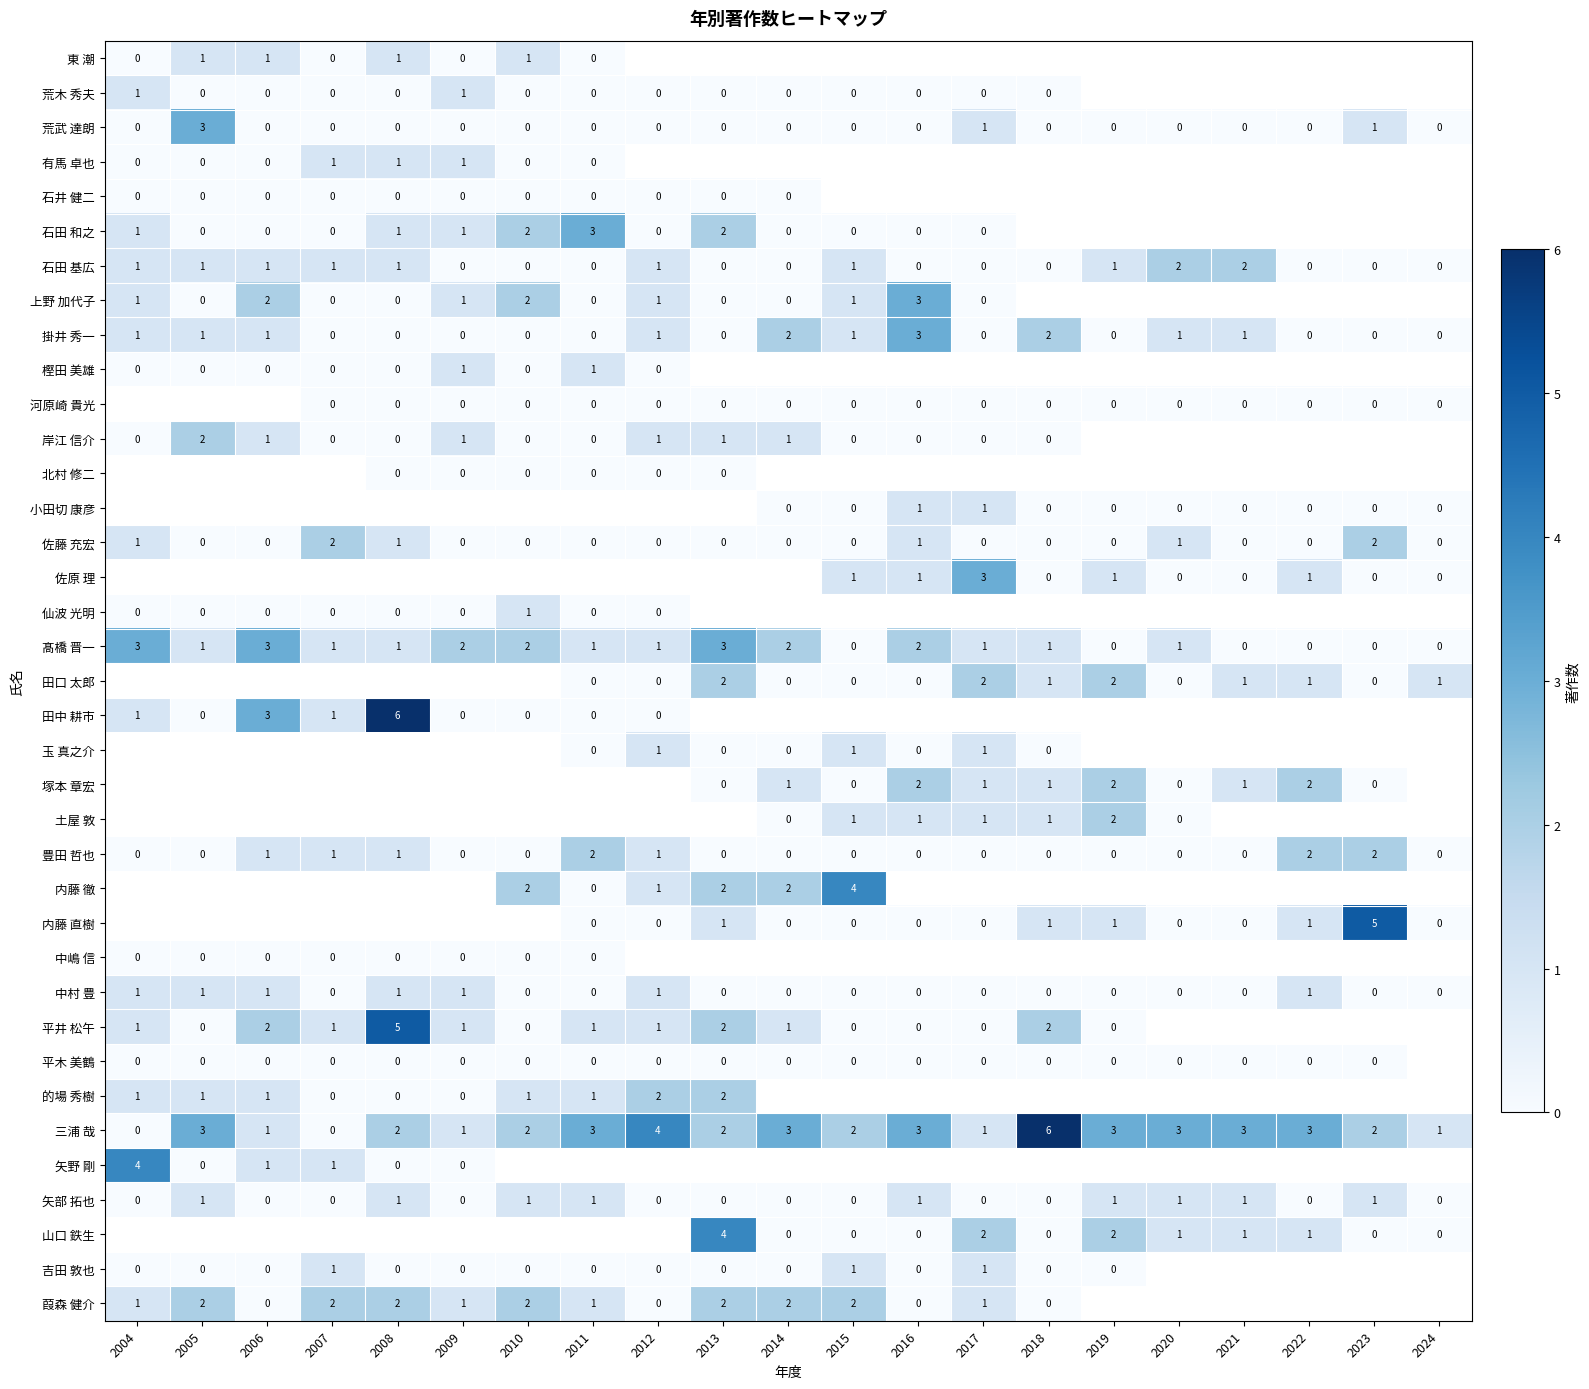

At how many categories does at least one series exceed 0?

21